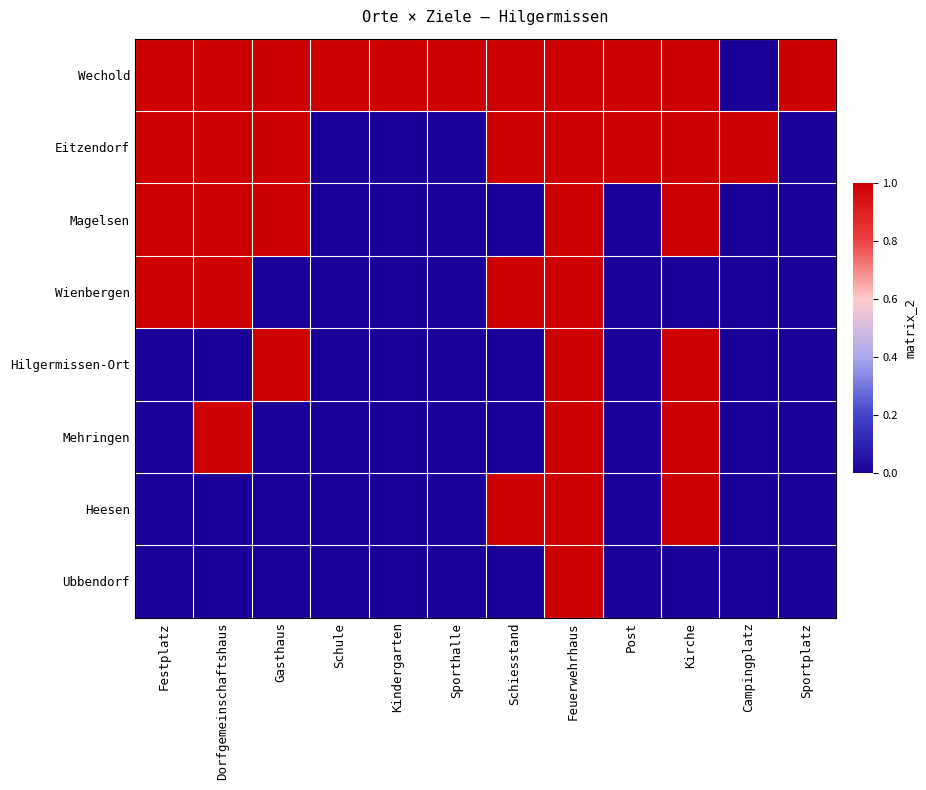

Reading right to left, what are all the values shown in this chart?

Wechold: Sportplatz=1	Campingplatz=0	Kirche=1	Post=1	Feuerwehrhaus=1	Schiesstand=1	Sporthalle=1	Kindergarten=1	Schule=1	Gasthaus=1	Dorfgemeinschaftshaus=1	Festplatz=1
Eitzendorf: Sportplatz=0	Campingplatz=1	Kirche=1	Post=1	Feuerwehrhaus=1	Schiesstand=1	Sporthalle=0	Kindergarten=0	Schule=0	Gasthaus=1	Dorfgemeinschaftshaus=1	Festplatz=1
Magelsen: Sportplatz=0	Campingplatz=0	Kirche=1	Post=0	Feuerwehrhaus=1	Schiesstand=0	Sporthalle=0	Kindergarten=0	Schule=0	Gasthaus=1	Dorfgemeinschaftshaus=1	Festplatz=1
Wienbergen: Sportplatz=0	Campingplatz=0	Kirche=0	Post=0	Feuerwehrhaus=1	Schiesstand=1	Sporthalle=0	Kindergarten=0	Schule=0	Gasthaus=0	Dorfgemeinschaftshaus=1	Festplatz=1
Hilgermissen-Ort: Sportplatz=0	Campingplatz=0	Kirche=1	Post=0	Feuerwehrhaus=1	Schiesstand=0	Sporthalle=0	Kindergarten=0	Schule=0	Gasthaus=1	Dorfgemeinschaftshaus=0	Festplatz=0
Mehringen: Sportplatz=0	Campingplatz=0	Kirche=1	Post=0	Feuerwehrhaus=1	Schiesstand=0	Sporthalle=0	Kindergarten=0	Schule=0	Gasthaus=0	Dorfgemeinschaftshaus=1	Festplatz=0
Heesen: Sportplatz=0	Campingplatz=0	Kirche=1	Post=0	Feuerwehrhaus=1	Schiesstand=1	Sporthalle=0	Kindergarten=0	Schule=0	Gasthaus=0	Dorfgemeinschaftshaus=0	Festplatz=0
Ubbendorf: Sportplatz=0	Campingplatz=0	Kirche=0	Post=0	Feuerwehrhaus=1	Schiesstand=0	Sporthalle=0	Kindergarten=0	Schule=0	Gasthaus=0	Dorfgemeinschaftshaus=0	Festplatz=0